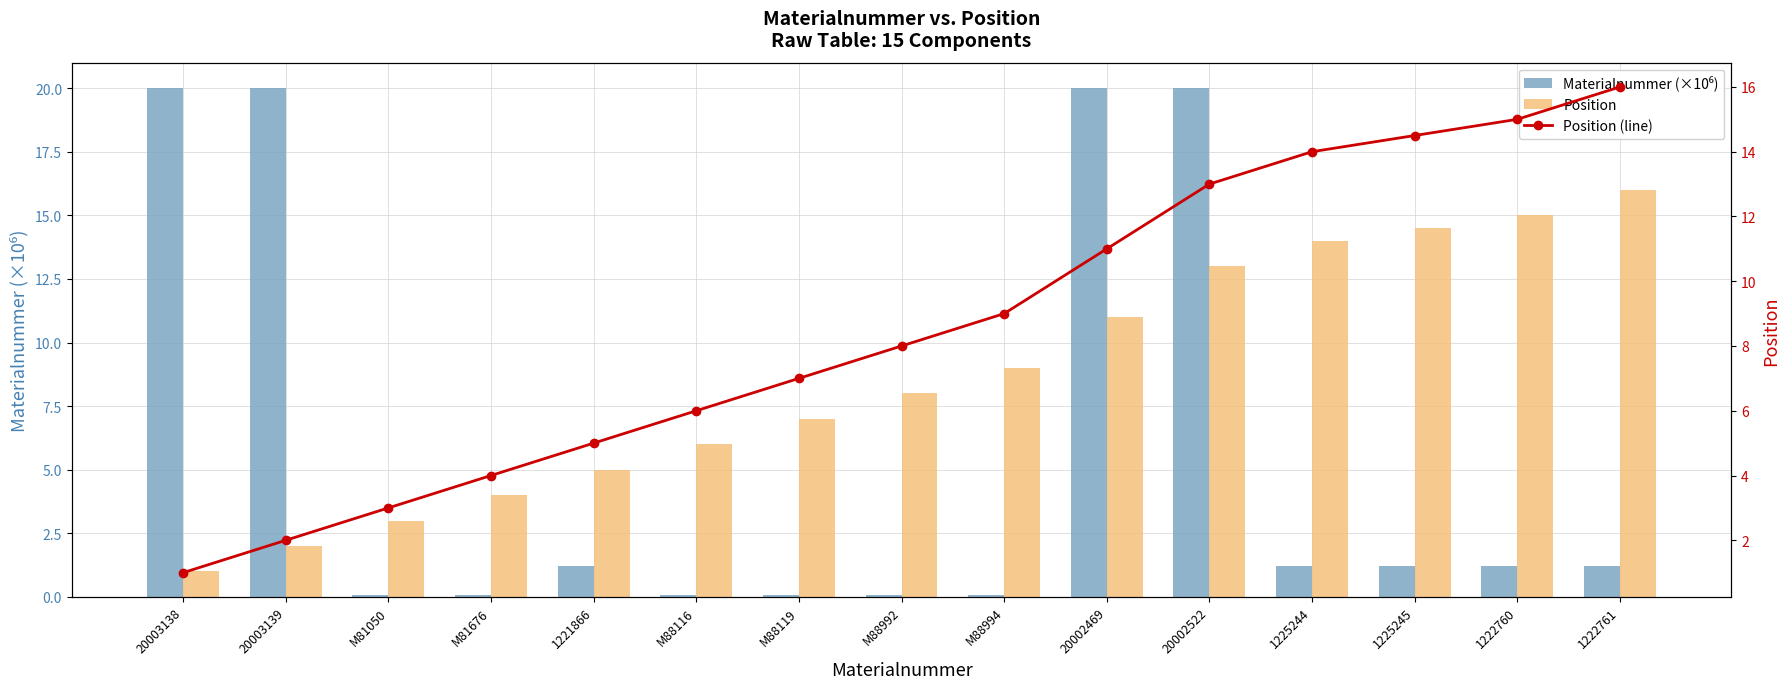

What value does the Position series have at 1222761?

16.0